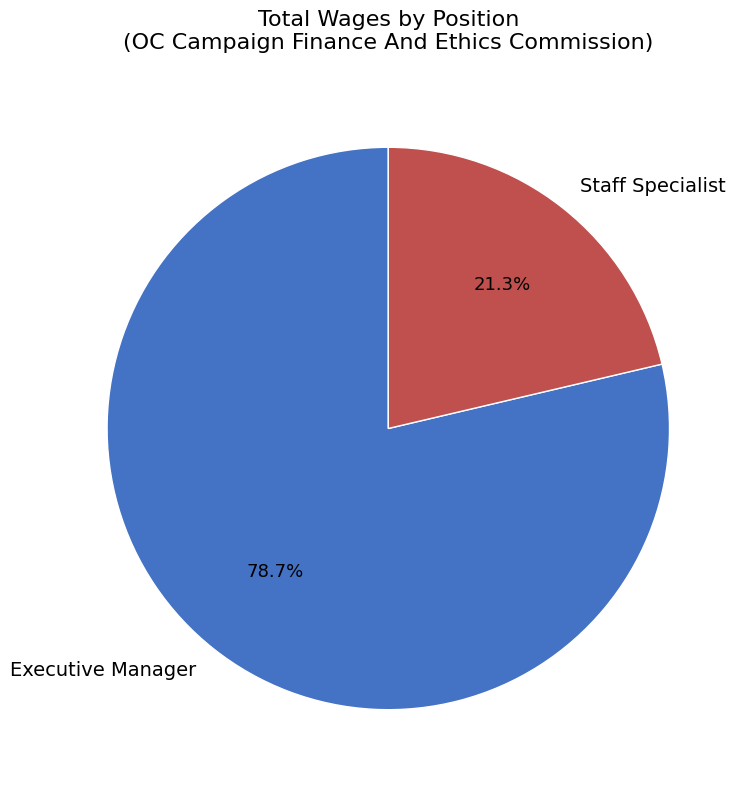

To the nearest percent, what is the average slice percentage?

50%